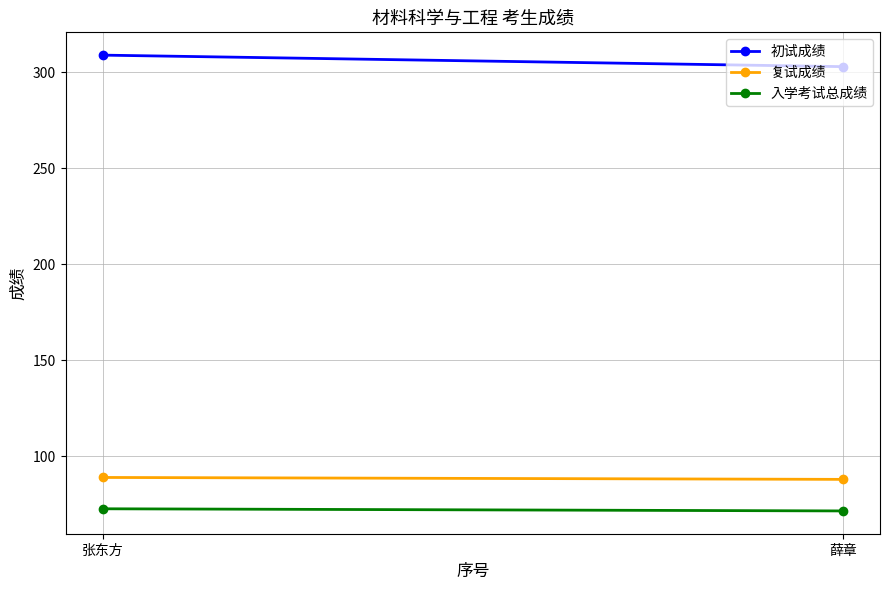

How many lines are shown in the chart?

3